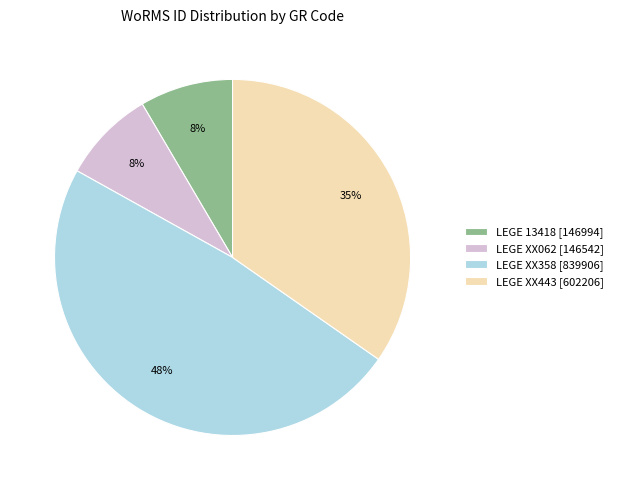

To the nearest percent, what is the difference between the largest and smallest slice percentages?

40%